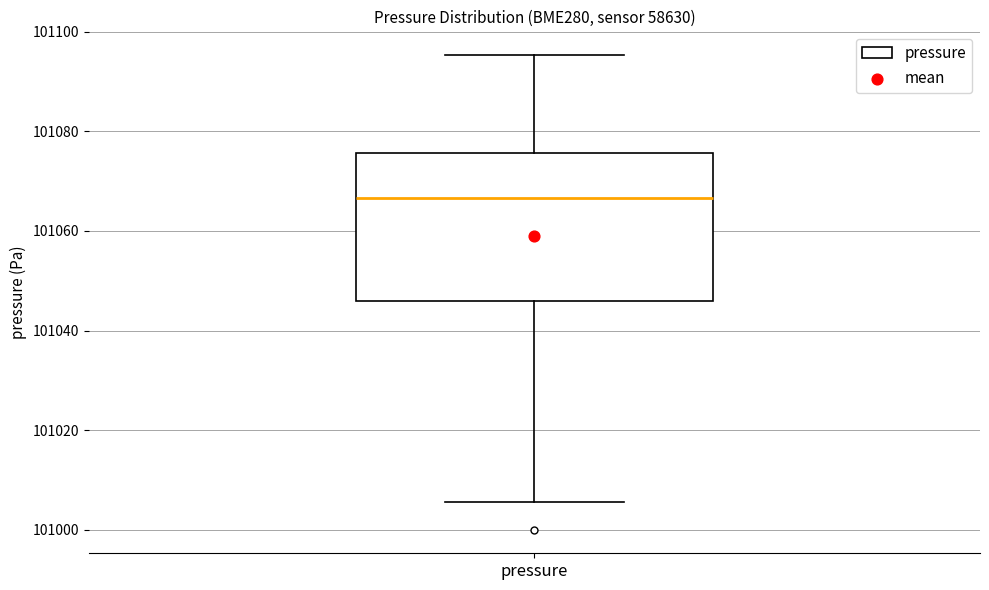

Where does the median line of the box for pressure sit on the y-axis? The values are not printed on the chart, so give them approximately, as read against the axis.

101066